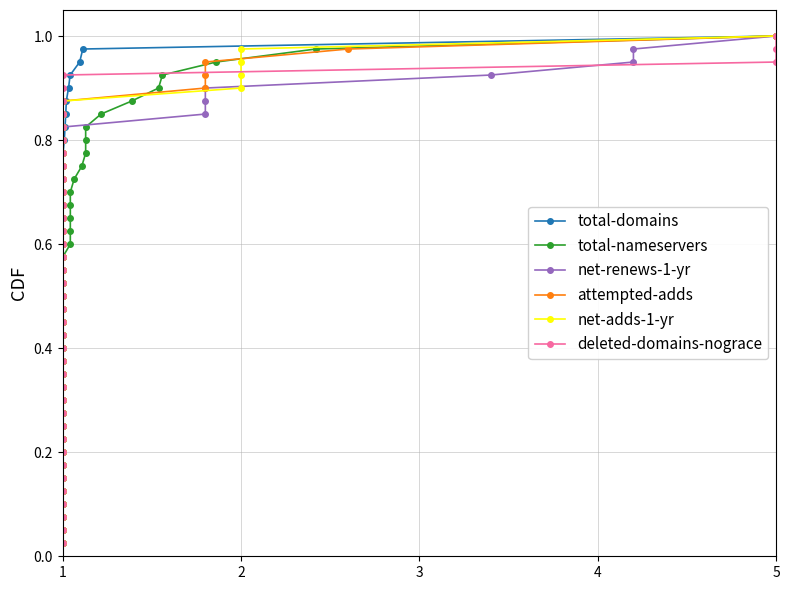

How many lines are shown in the chart?

6